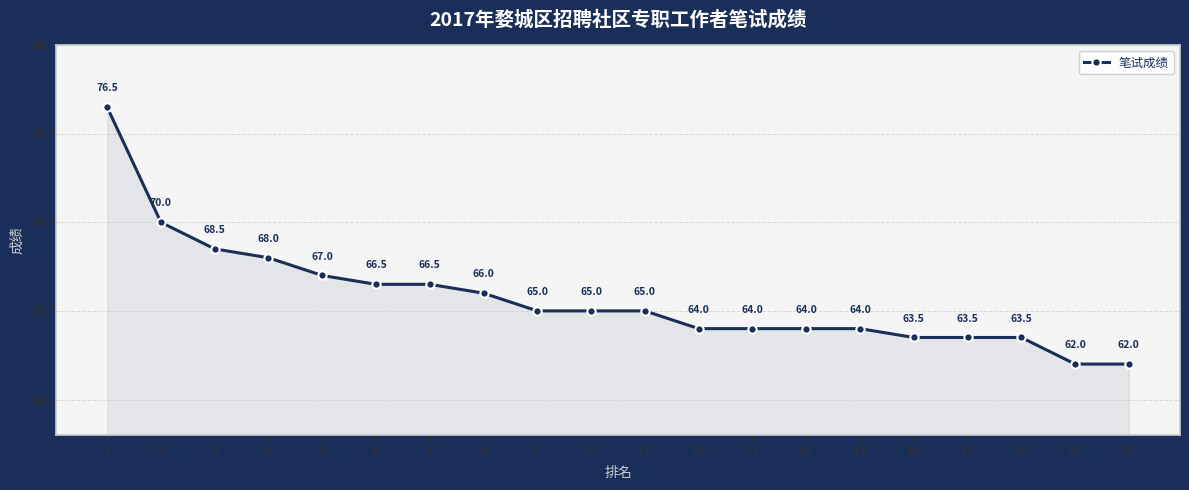

Does the chart have visible grid lines?

Yes